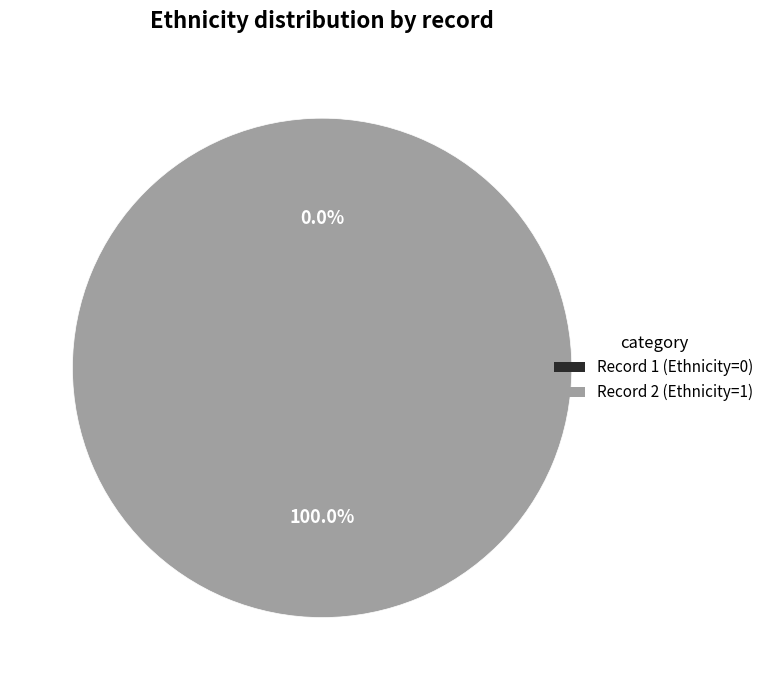

Between 2 and 1, which is larger?

2